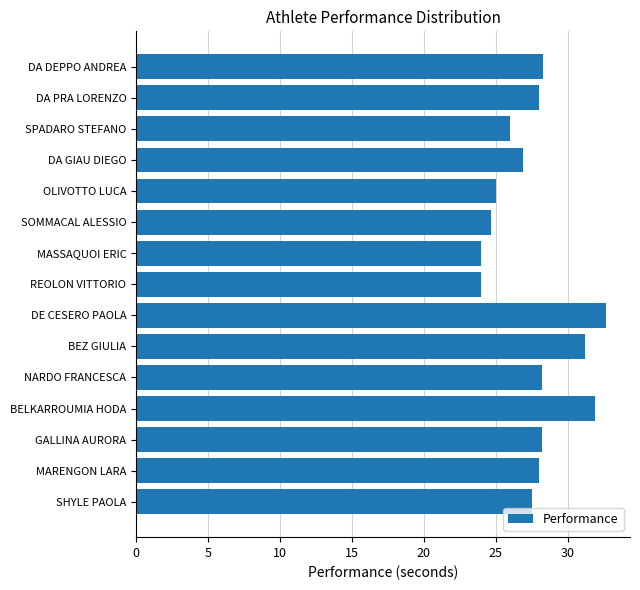

The chart shows a value of 24.0 at REOLON VITTORIO. True or false?

True